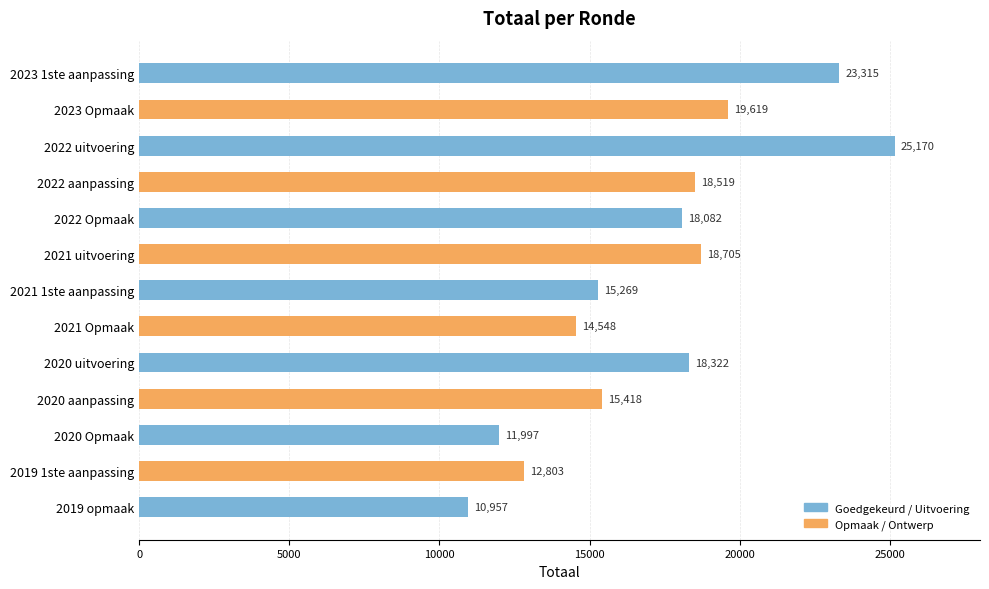

Does the chart contain stacked bars?

No